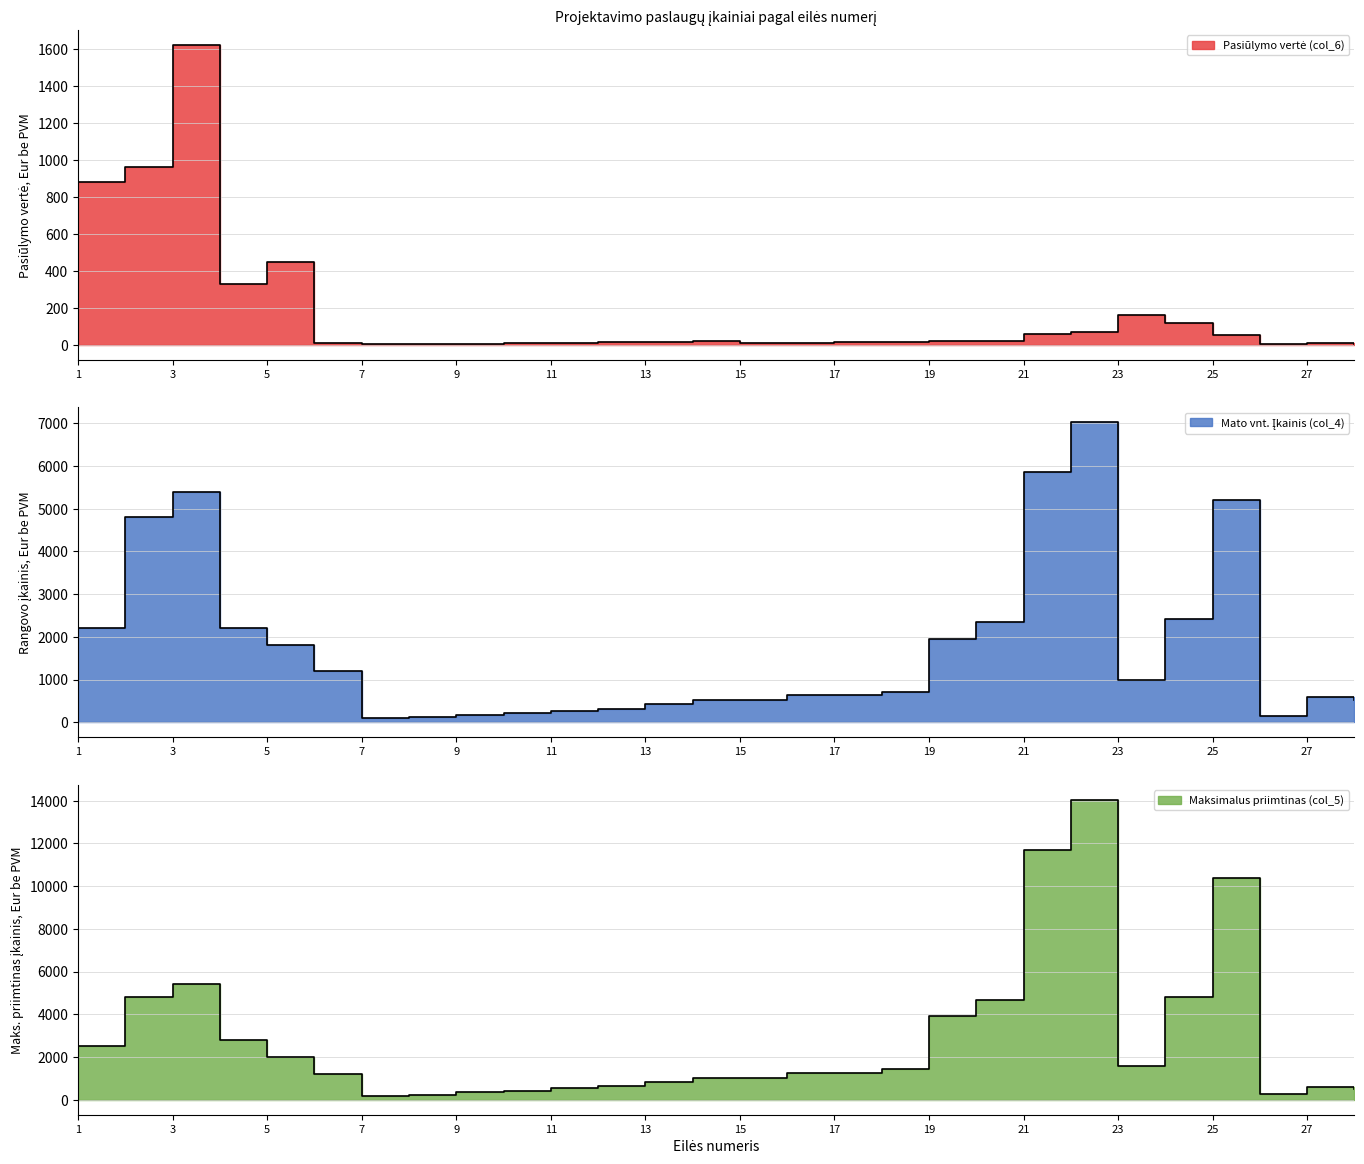

What is the value of the Pasiulymo verte (col_6) point at the 9th from the left?

7.2